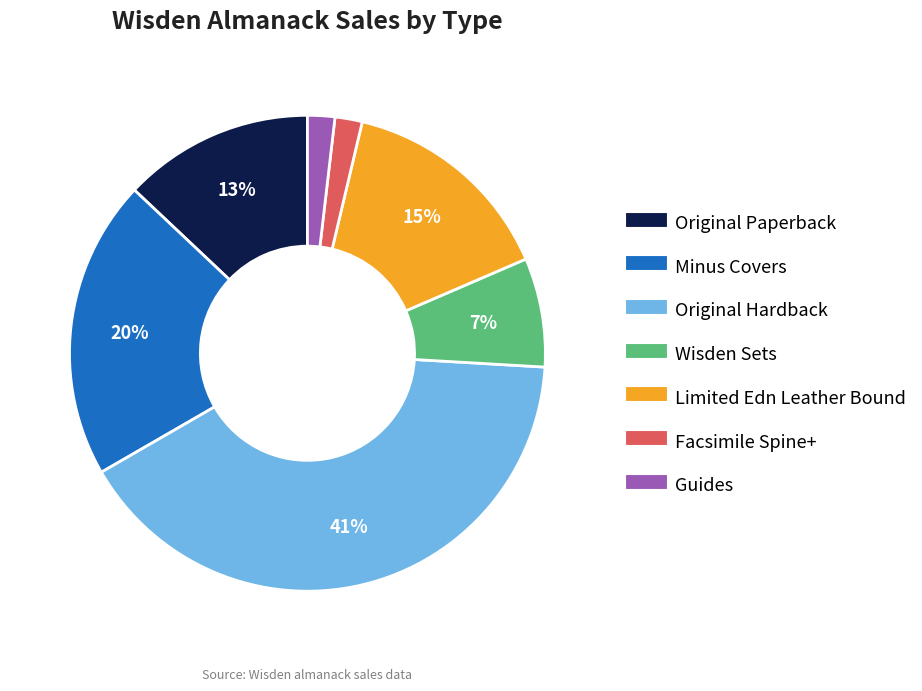

To the nearest percent, what is the difference between the Original Hardback and Original Paperback slice percentages?

28%